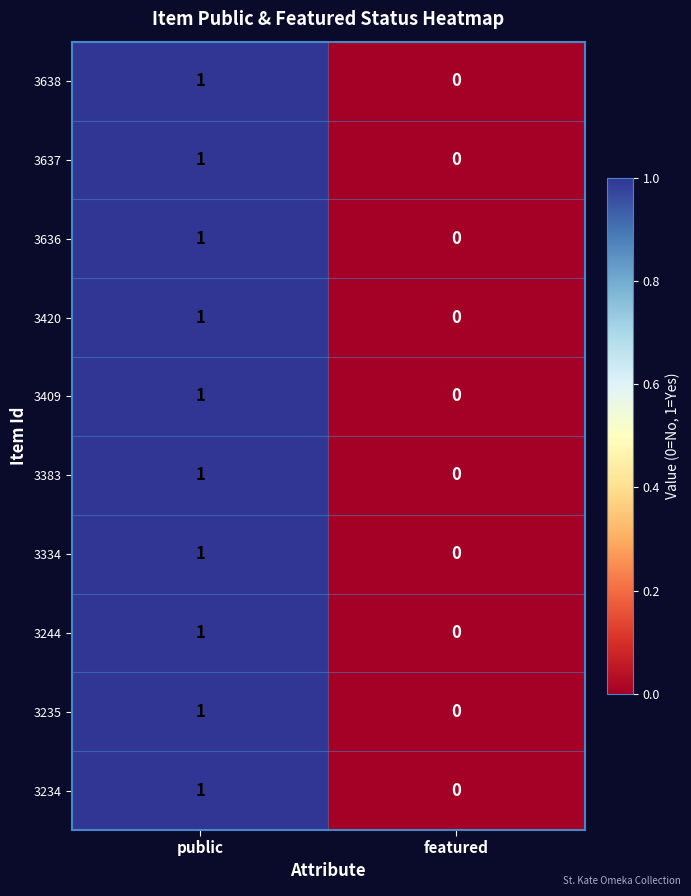

The value of 3244 at public is 1. True or false?

True